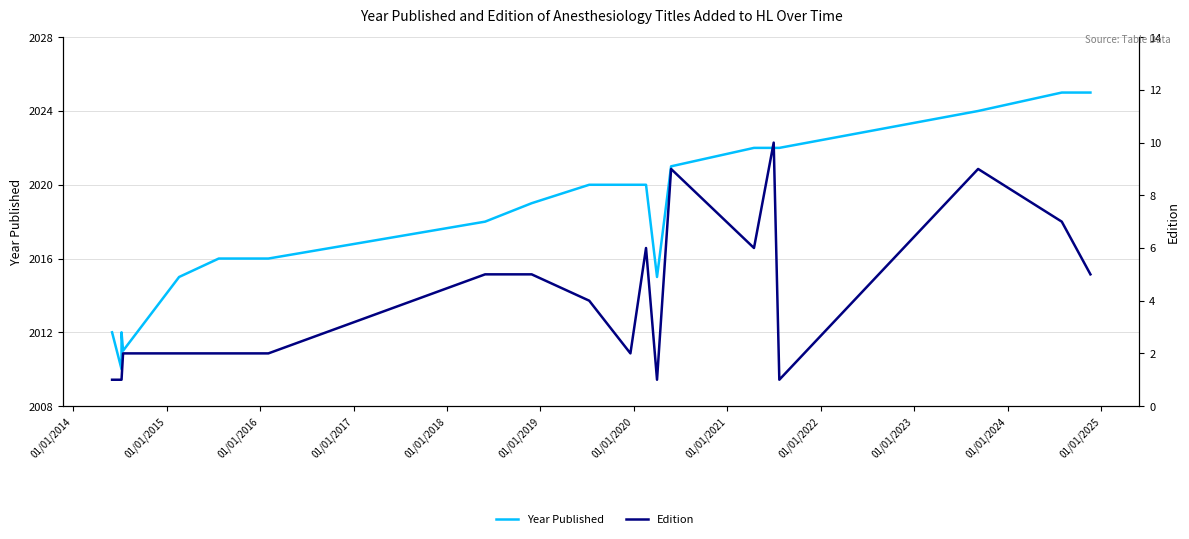

At how many categories does at least one series exceed 1211?

20